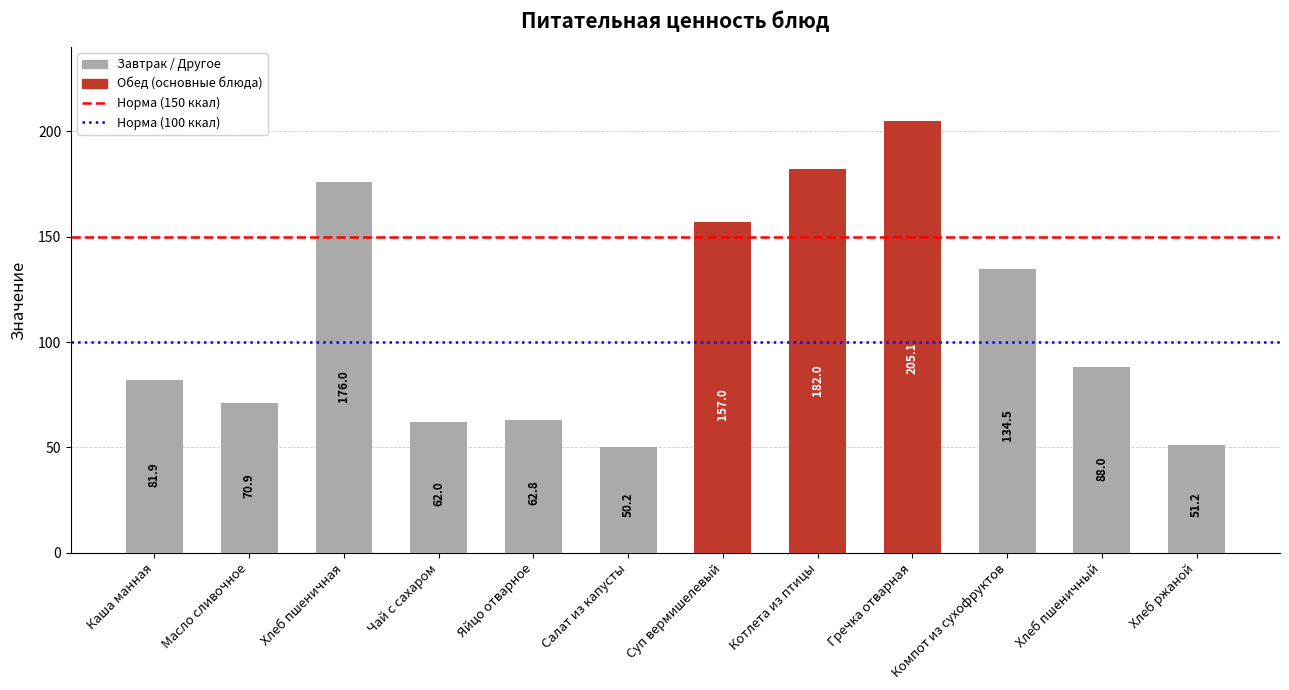

Approximately how many times larger is the value at Суп вермишелевый compared to Масло сливочное?

2.2